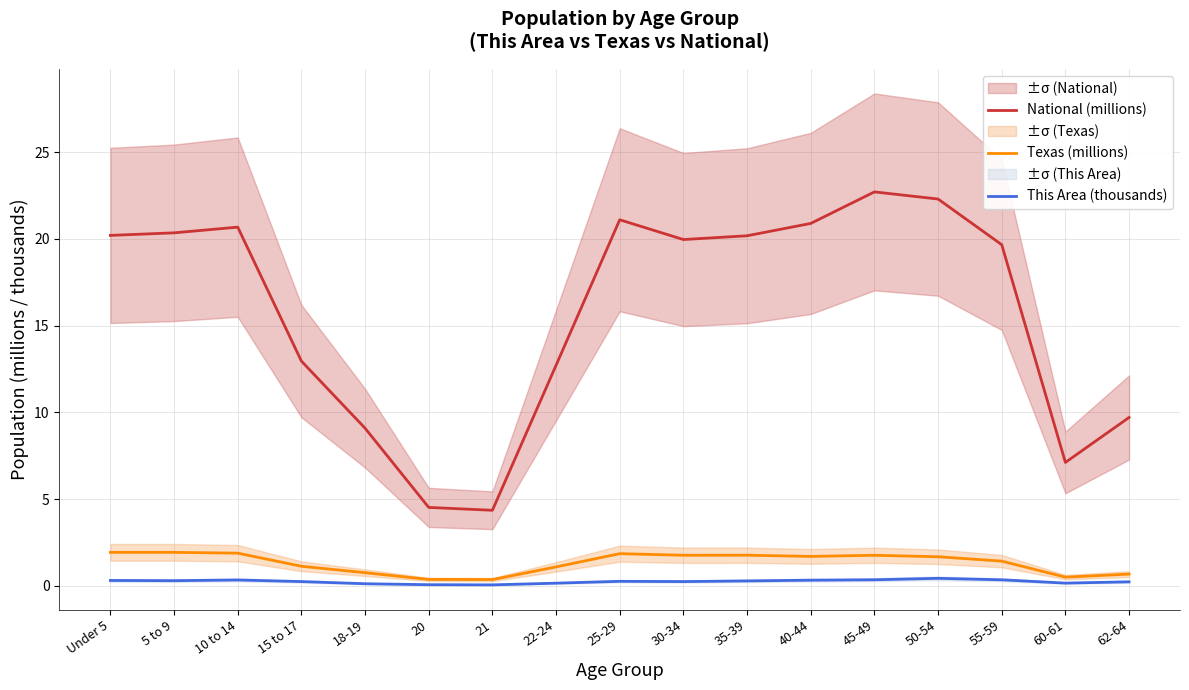

What are all the series names shown in the legend?

National (millions), Texas (millions), This Area (thousands)